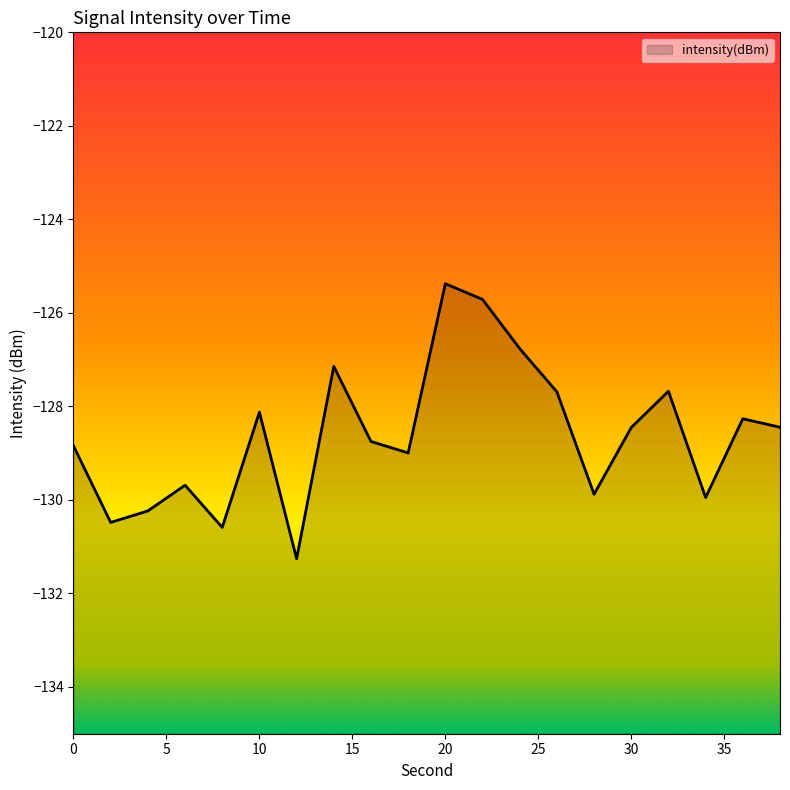

Read the value at 26.

-127.7